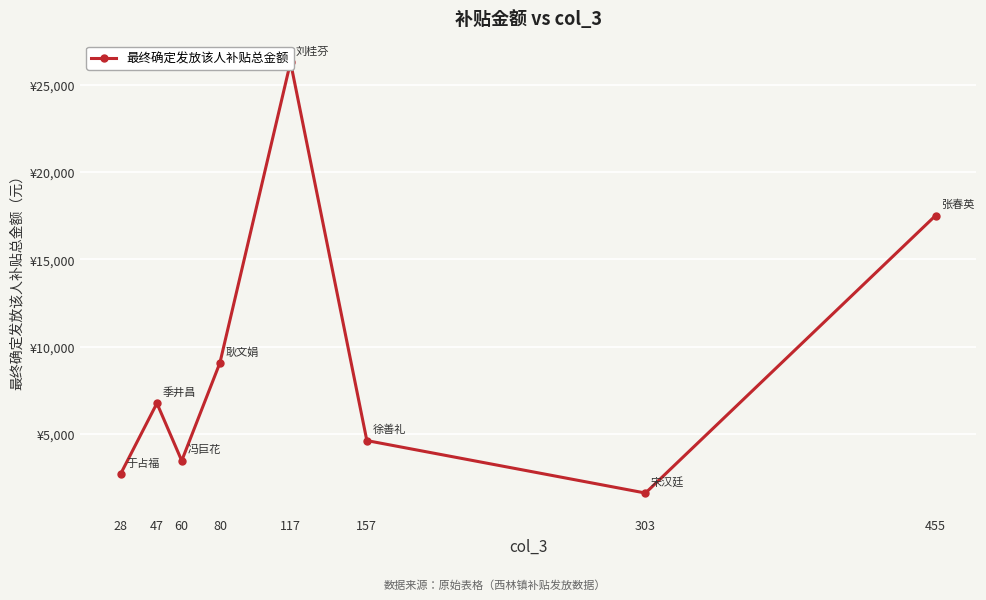

What is the difference between the second highest and second lowest values?

14791.7